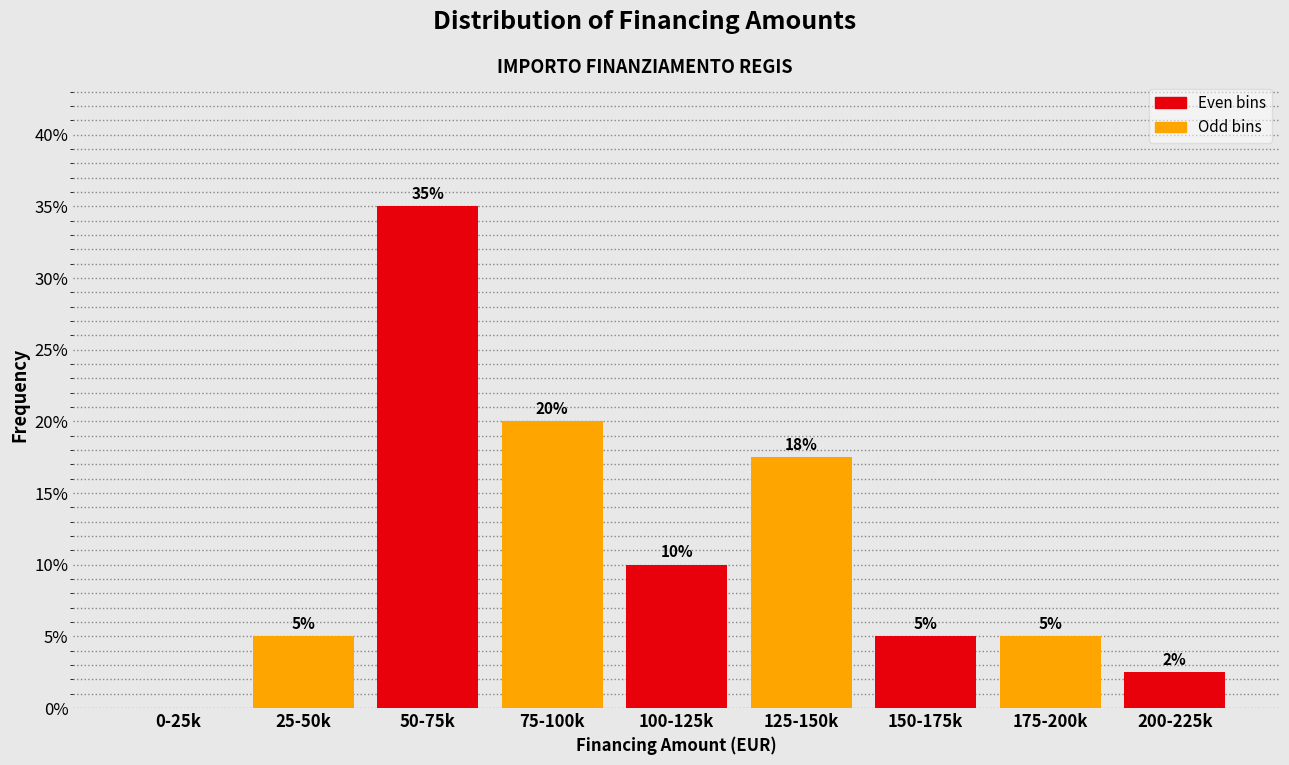

The value at 50-75k is 35.0. True or false?

True